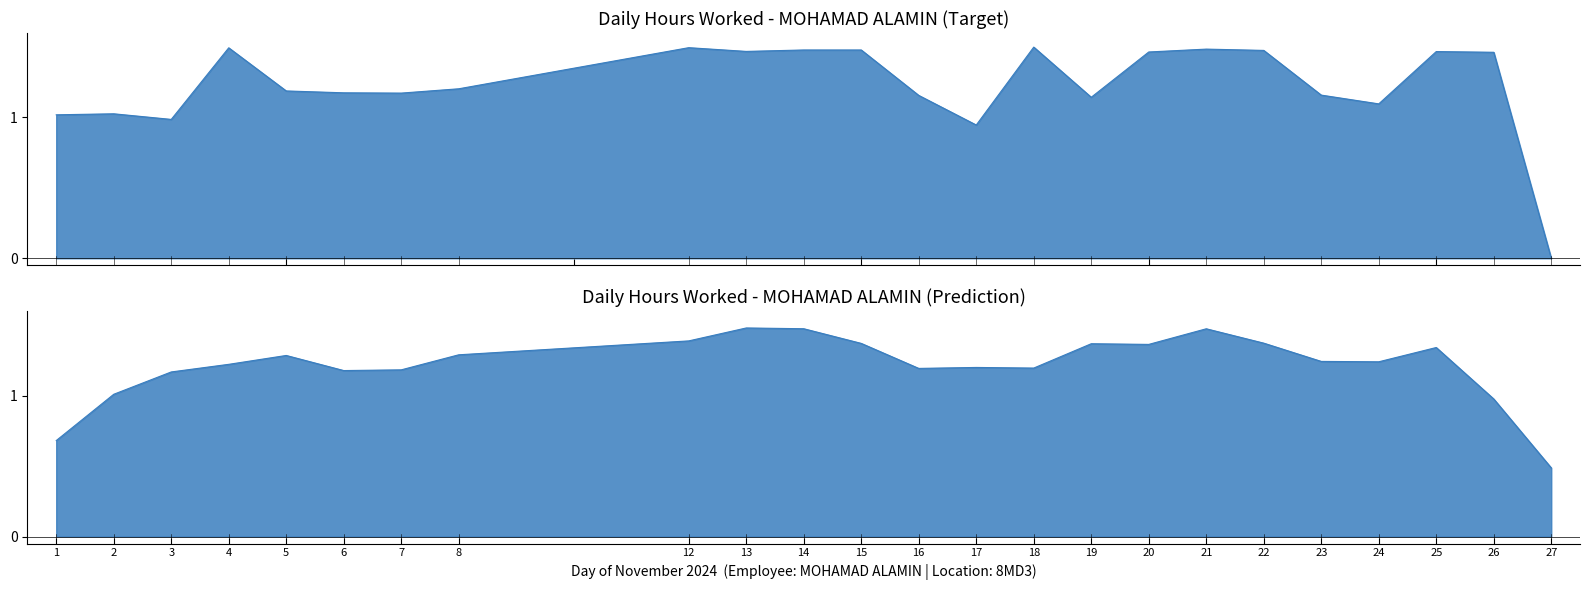

True or false: Hours Worked line and Predicted Hours line cross at least once.

True